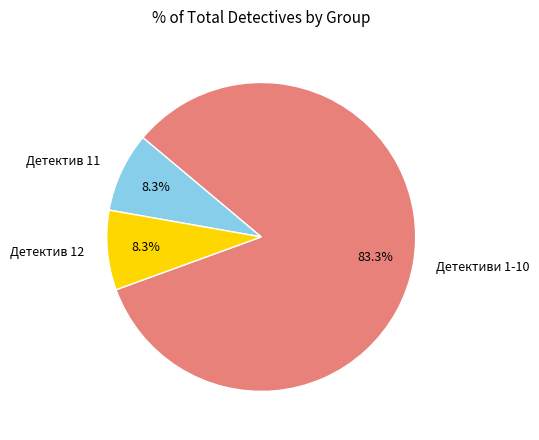

How many segments does this pie chart have?

3